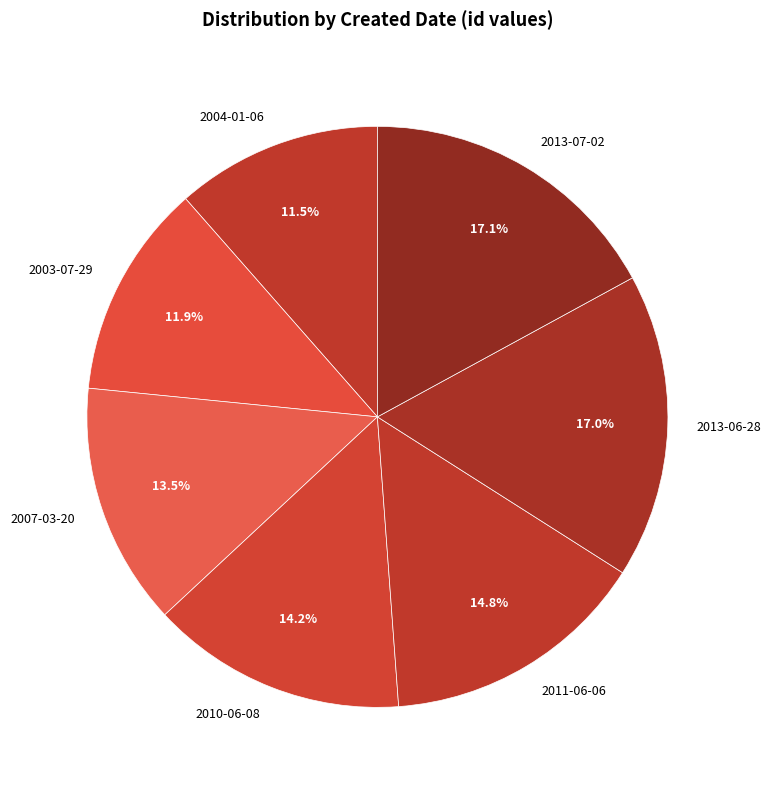

How many slices are in this pie chart?

7